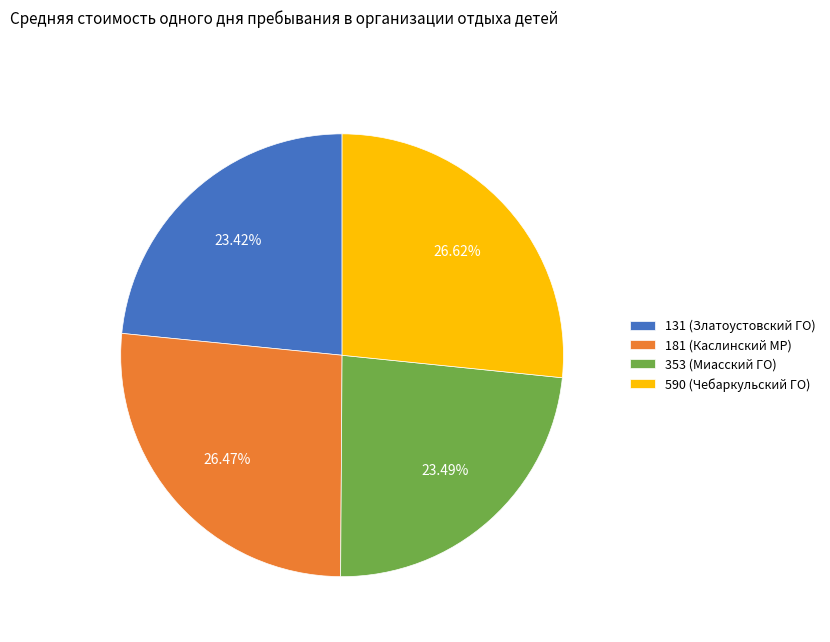

Is it true that 353 (Миасский ГО) is 23% of the pie?

True